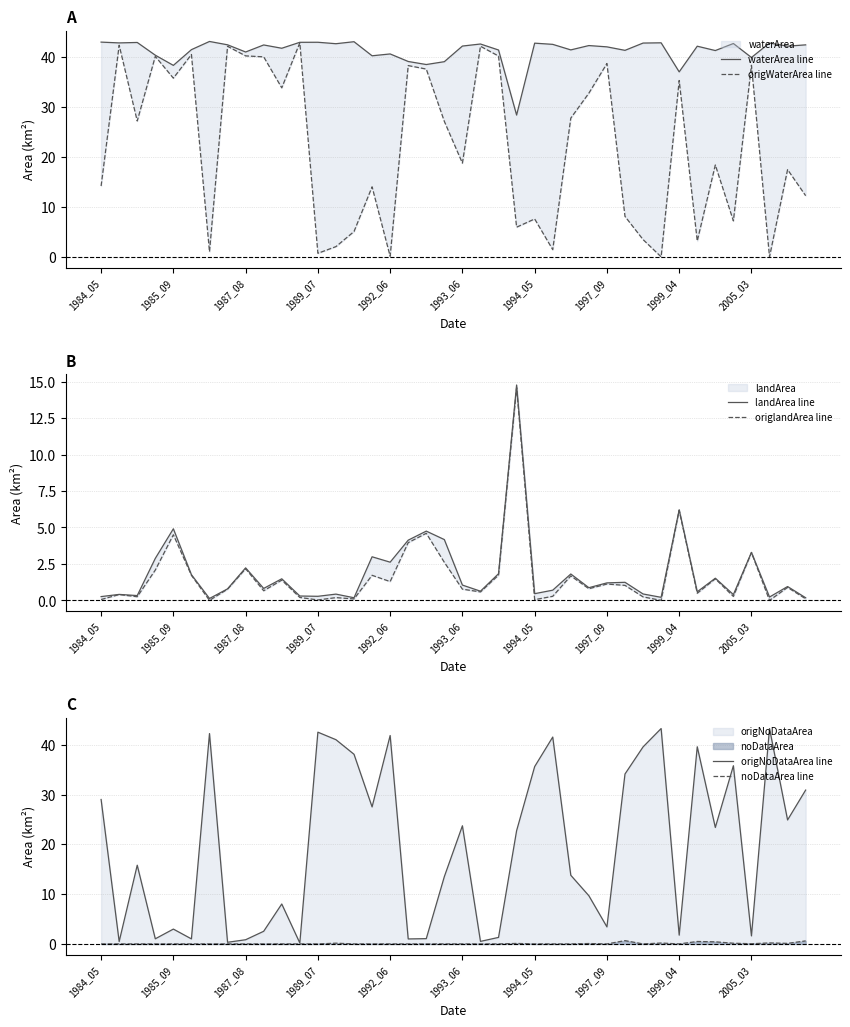

What is the sum of all origWaterArea line values?

884.7